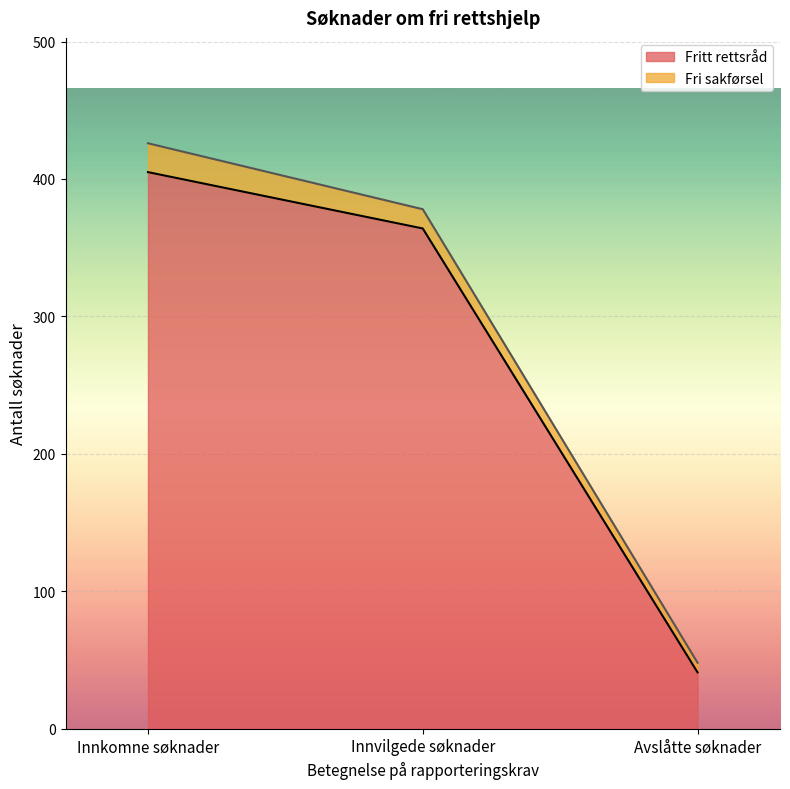

What is the maximum value shown in the chart?

405